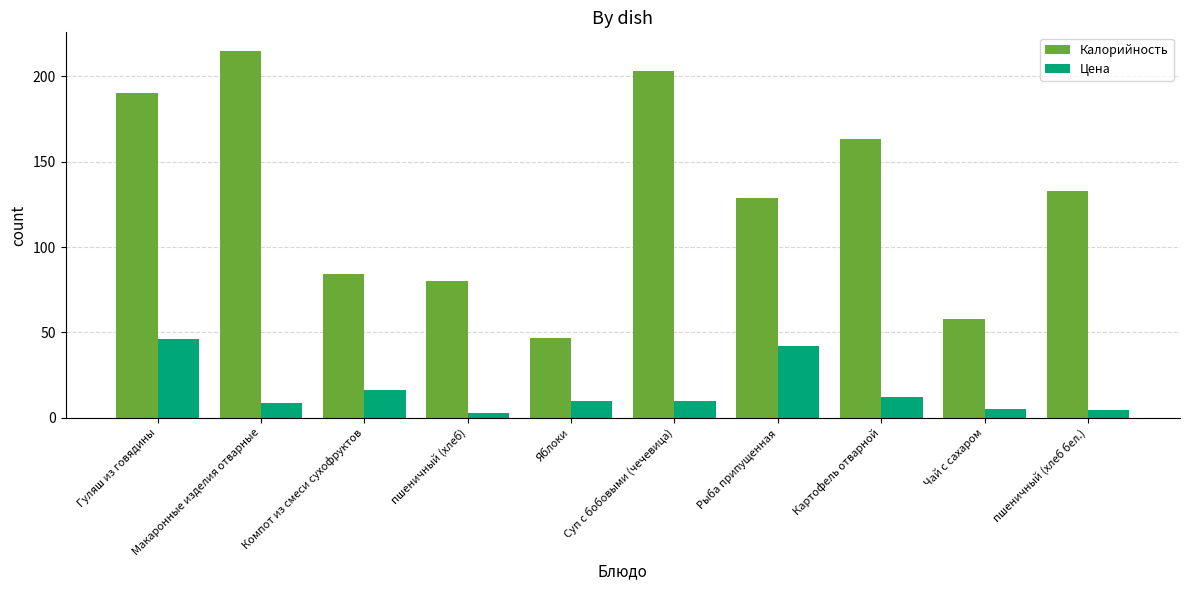

Rank the series at Гуляш из говядины from lowest to highest value.

Цена, Калорийность